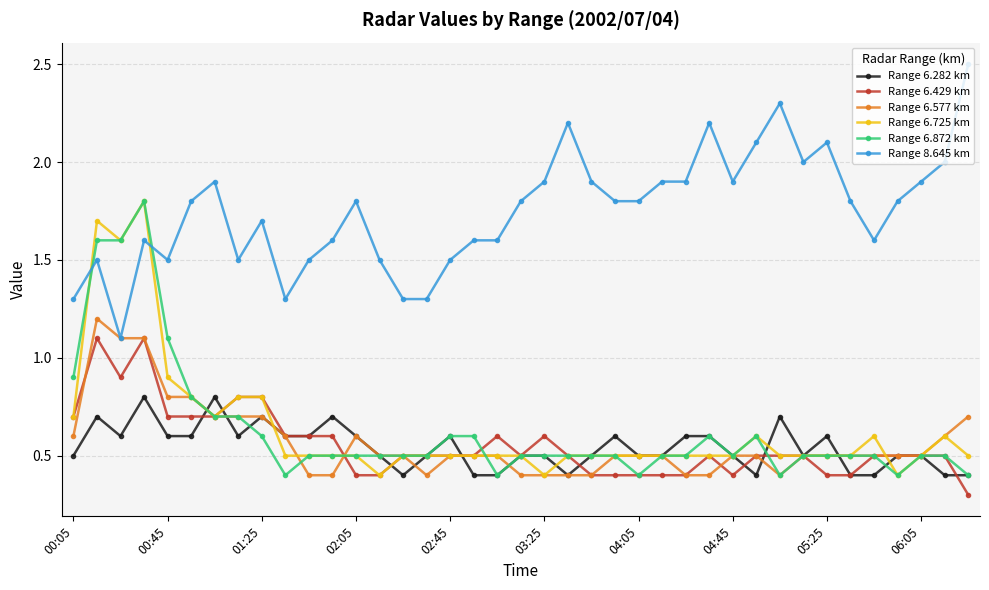

What is the value of the Range 6.725 km point at the 34th from the left?

0.5